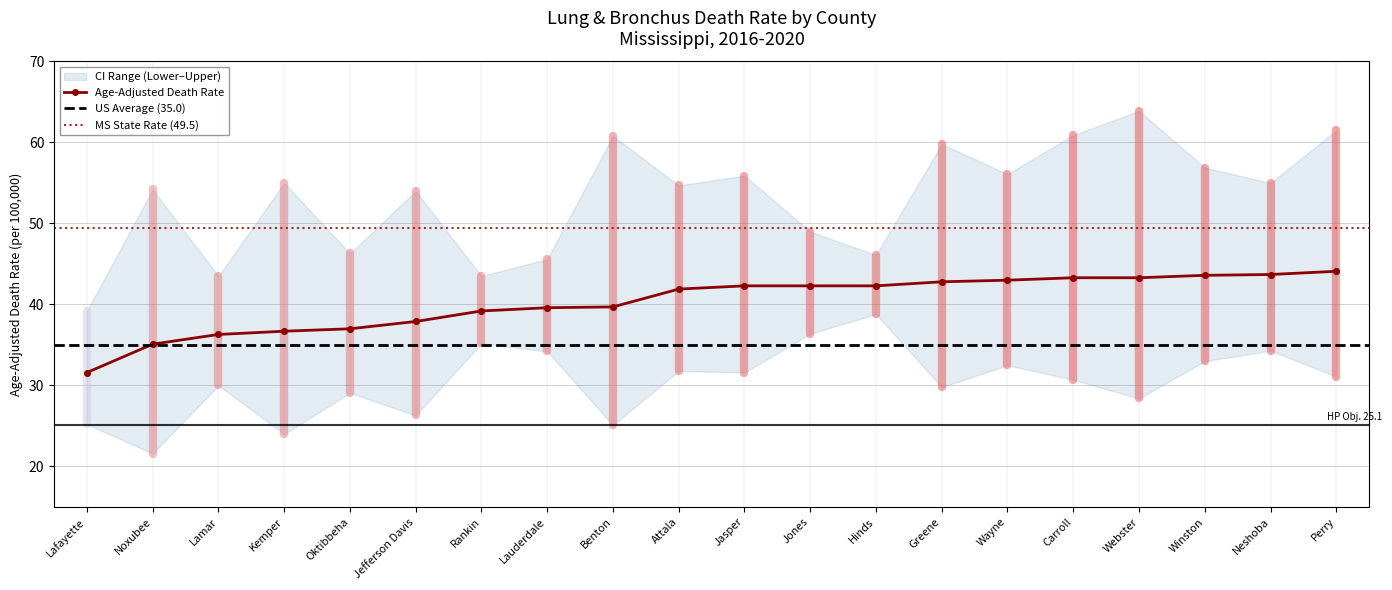

How many values in the Lower CI series are below 31?

10